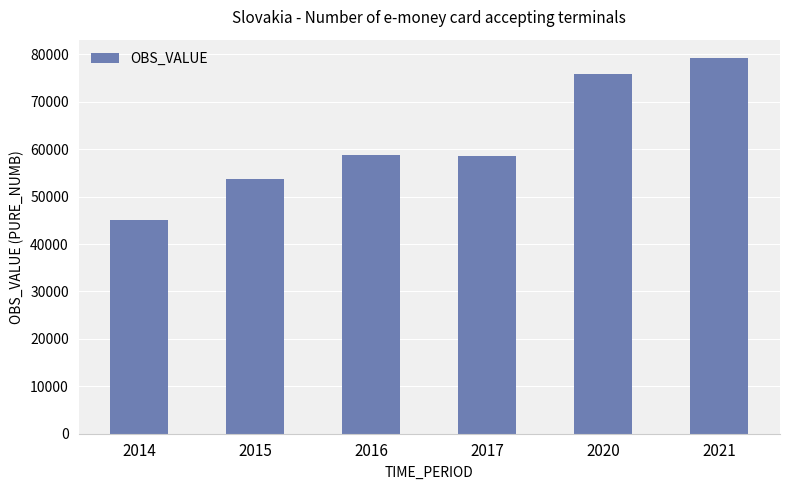

What is the difference between the second highest and minimum values?

30835